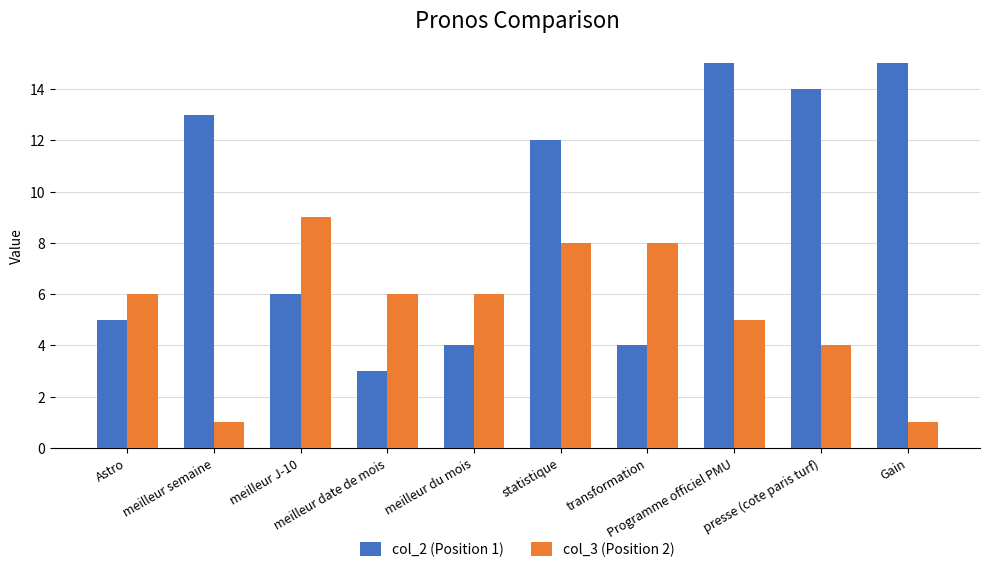

Which series has the widest spread of values?

col_2 (Position 1)